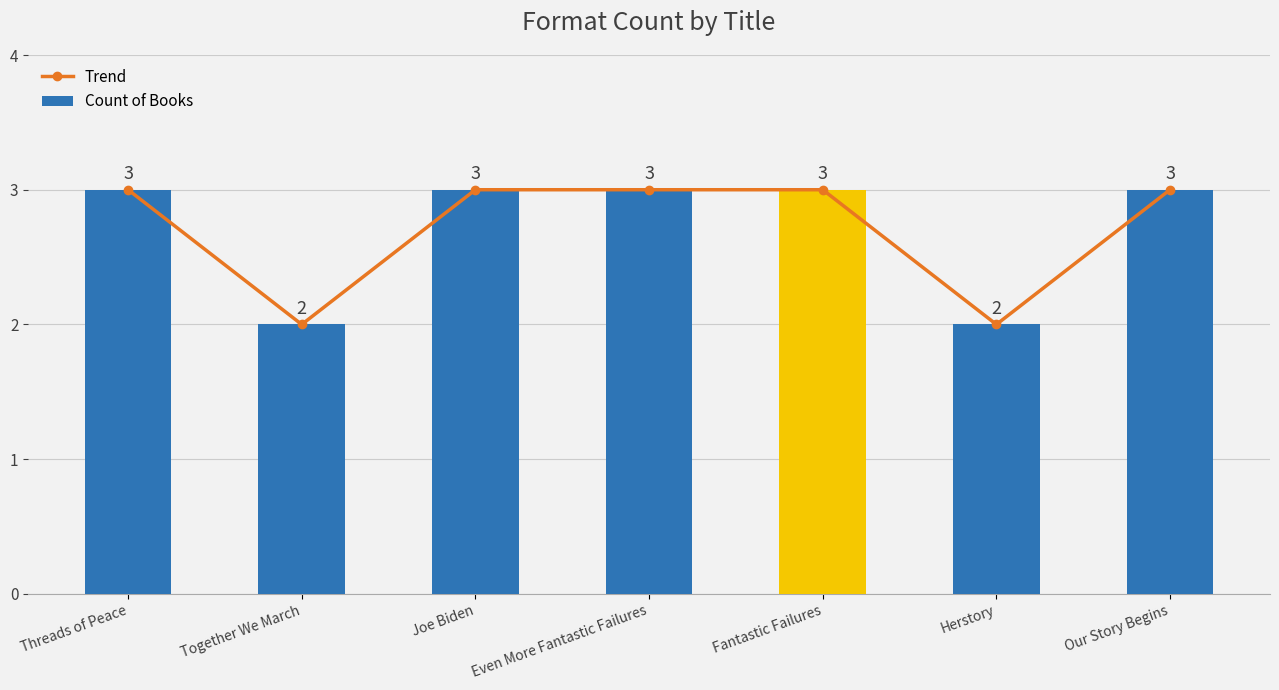

How many values in the Trend series are below 3?

2